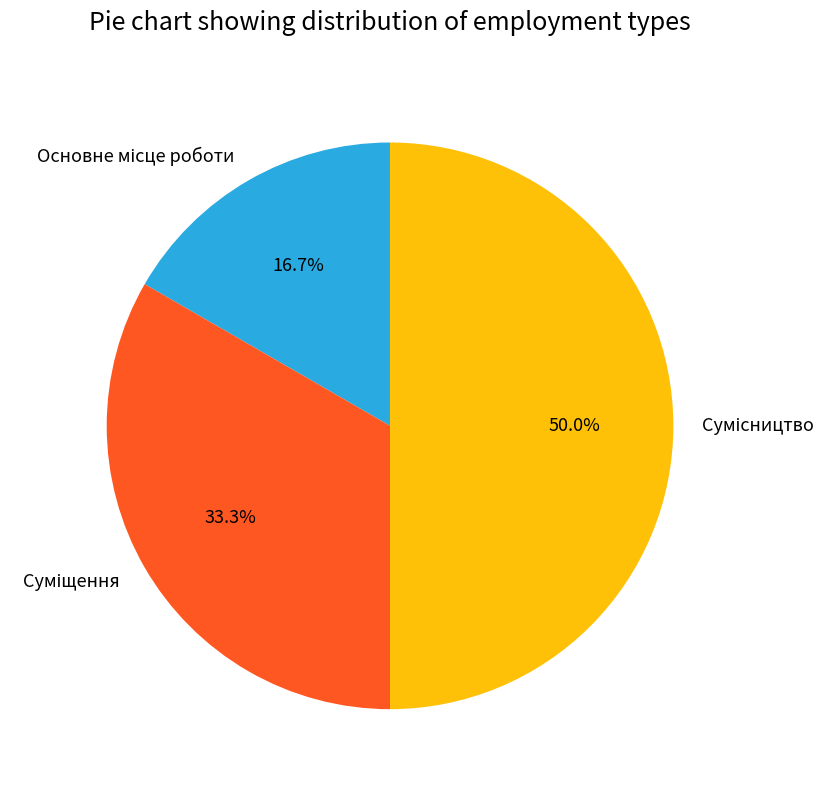

Is it true that Основне місце роботи is 17% of the pie?

True